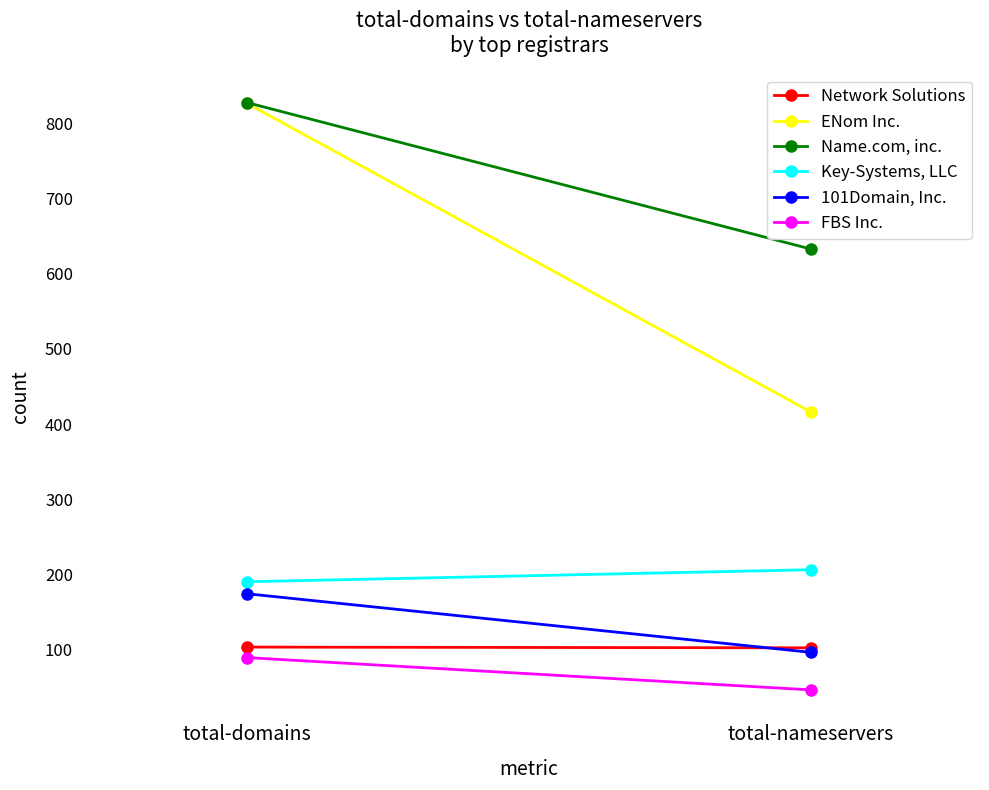

At which category is the sum across all series the highest?

total-domains